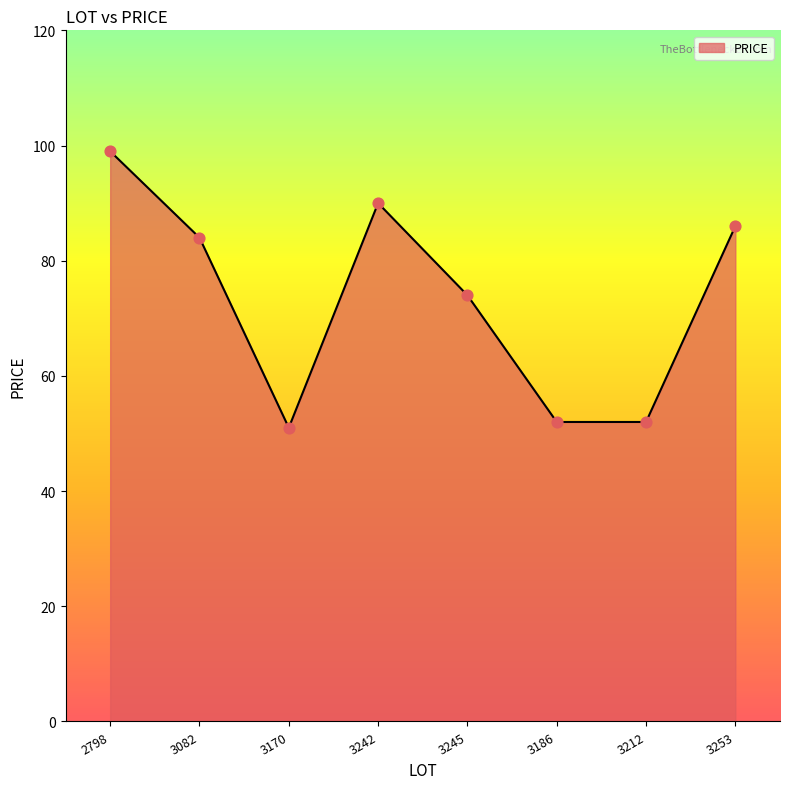

Approximately how many times larger is the value at 3082 compared to 3212?

1.6